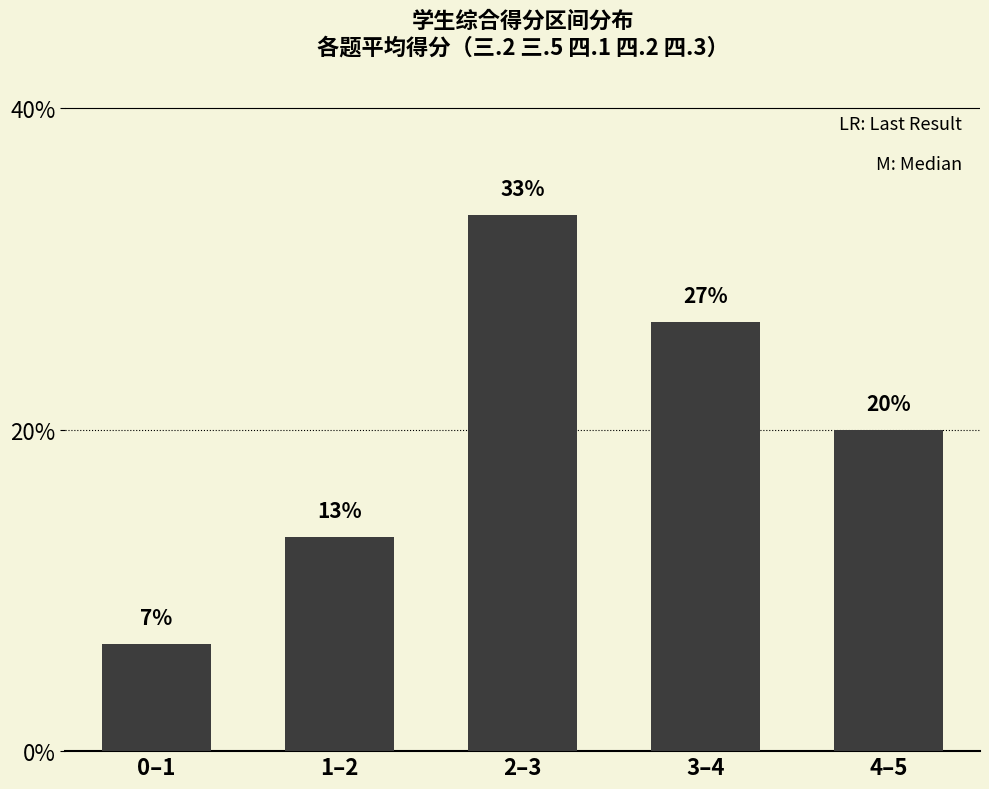

True or false: the data shows 6.7 at 0–1.

True